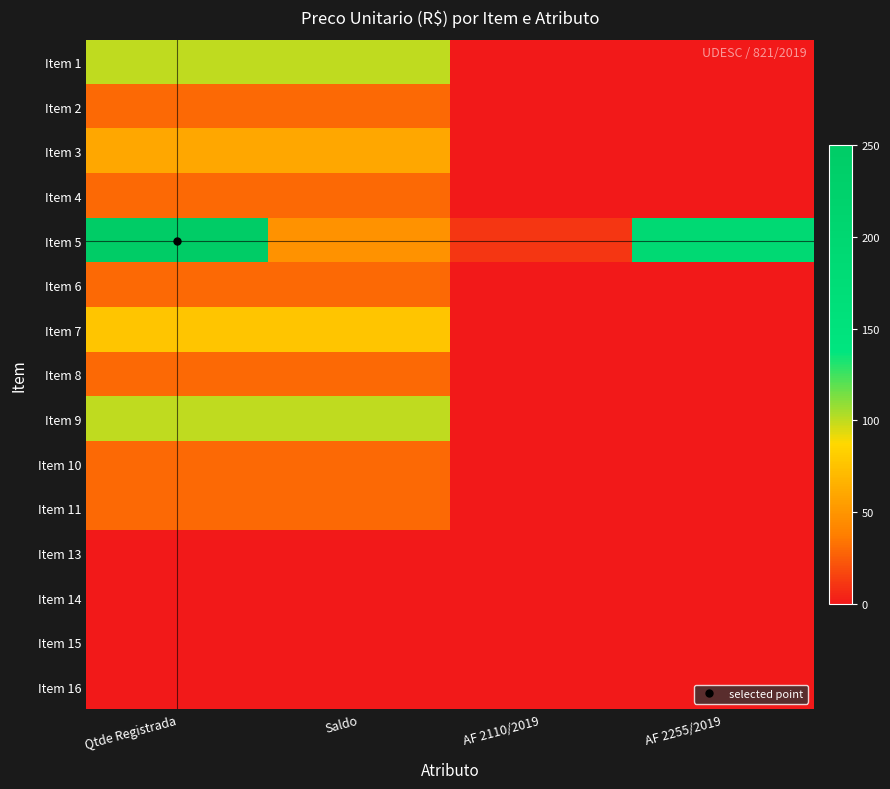

Which category has the lowest value across all series?

AF 2110/2019